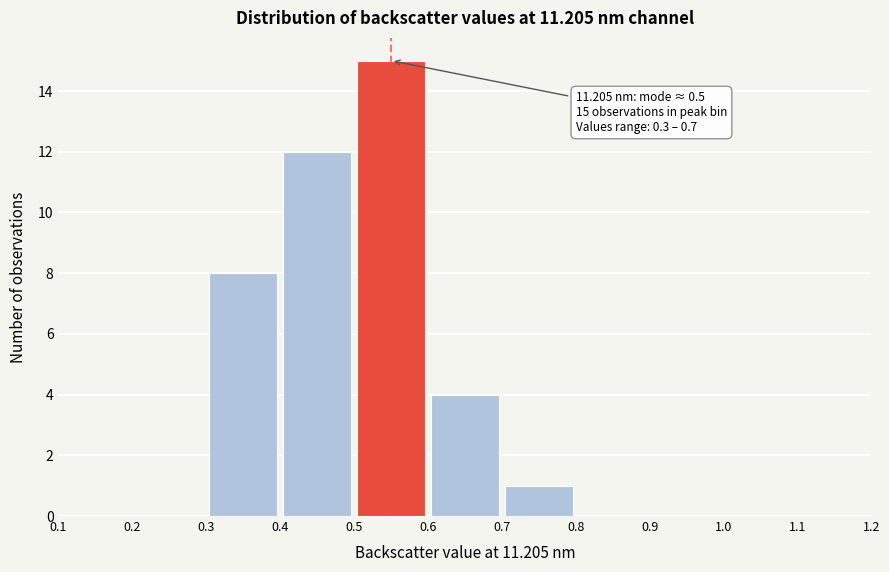

Which range on the x-axis has the tallest bar?

0.5 to 0.6